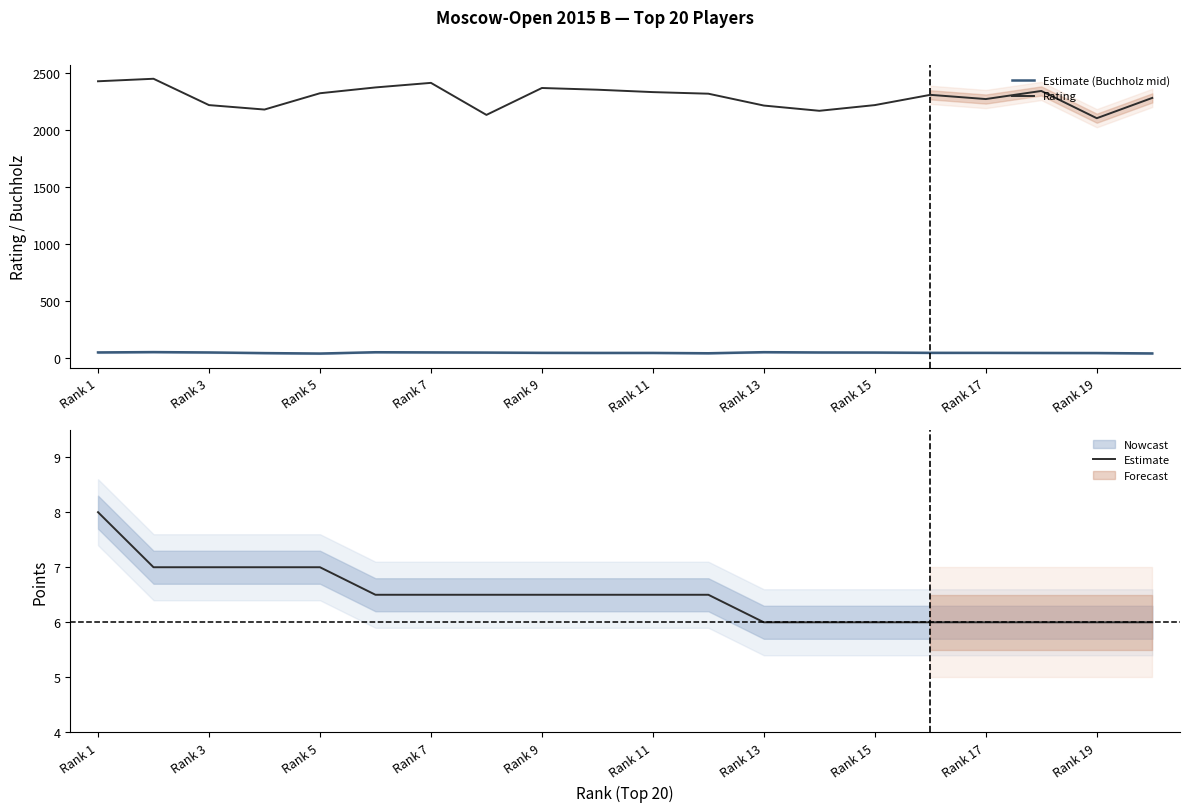

What is the lowest value of the Estimate series?

6.0